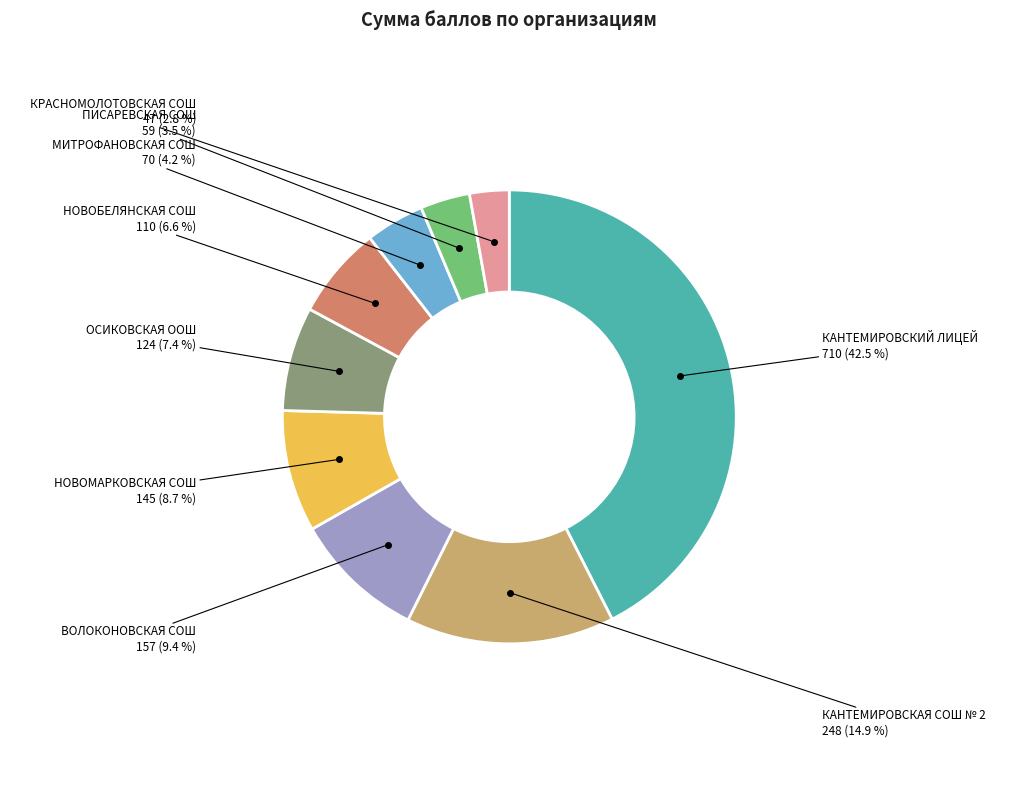

Does any single category account for the majority?

No